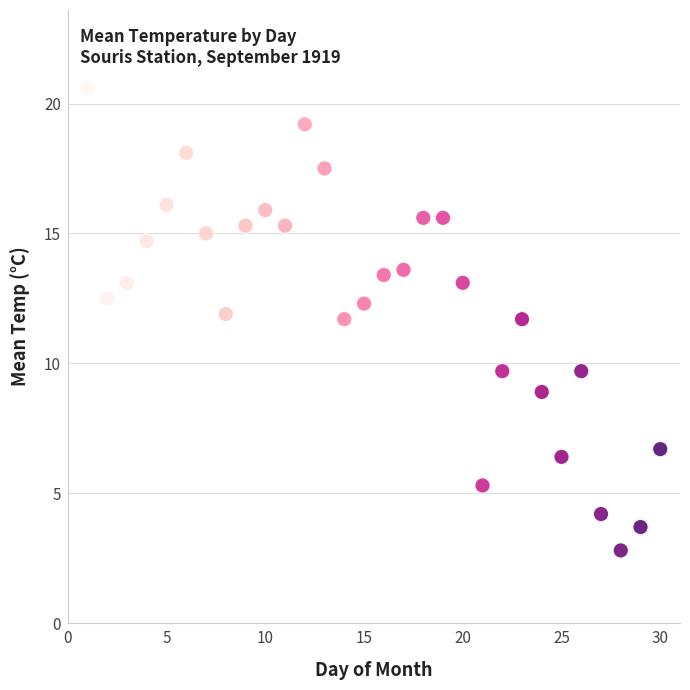

What is the range of X values (max minus min)?

29.0